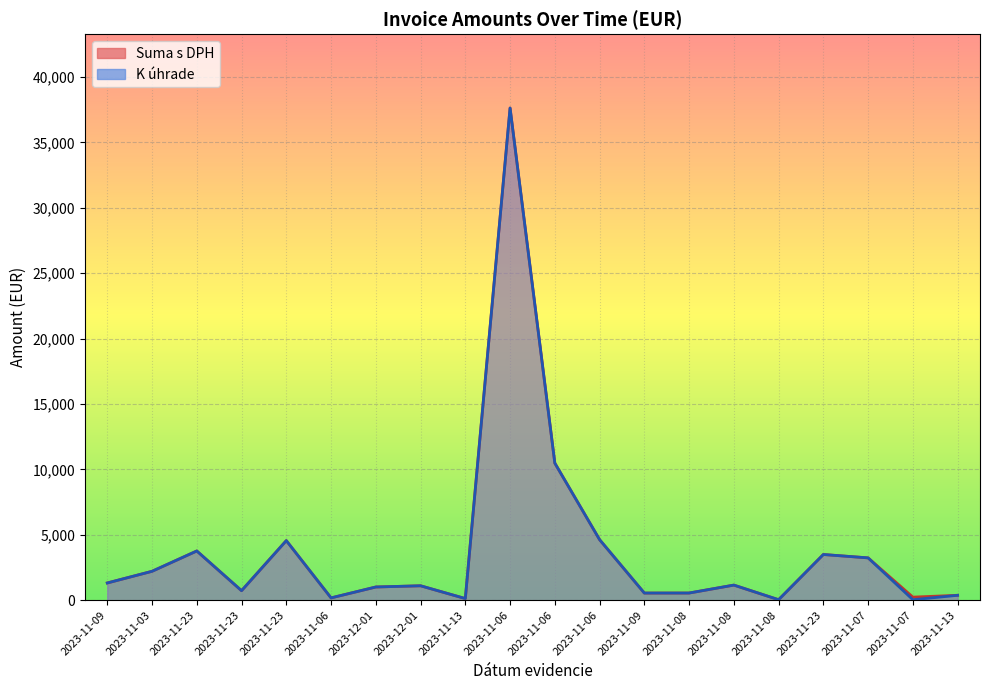

List the series in order of their peak value, lowest first.

Suma s DPH, K úhrade